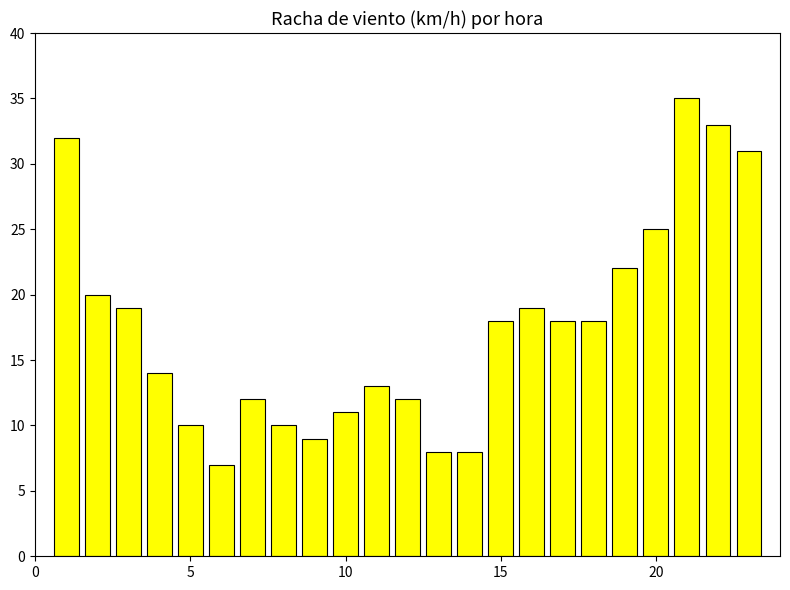

What is the smallest value displayed?

7